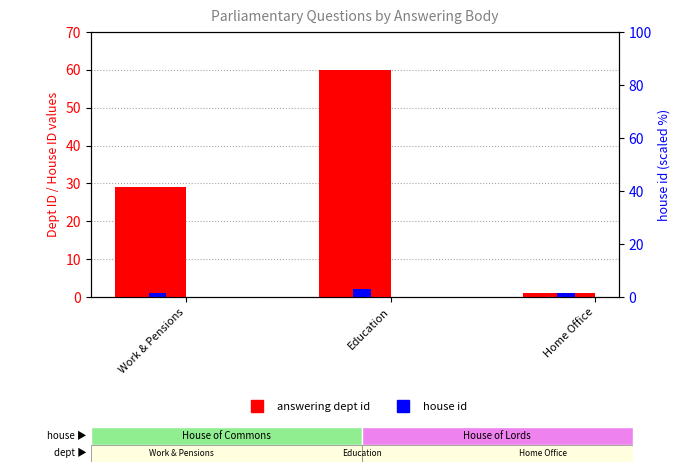

Which category has the lowest value in the house id series?

Work & Pensions